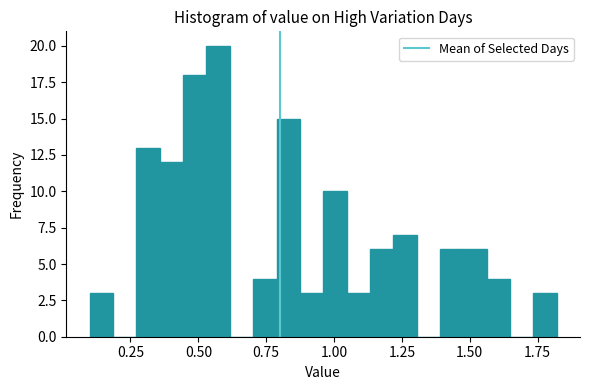

Around what value on the x-axis is the tallest bar? Give the approximate position of its centre, as read against the axis.

0.55